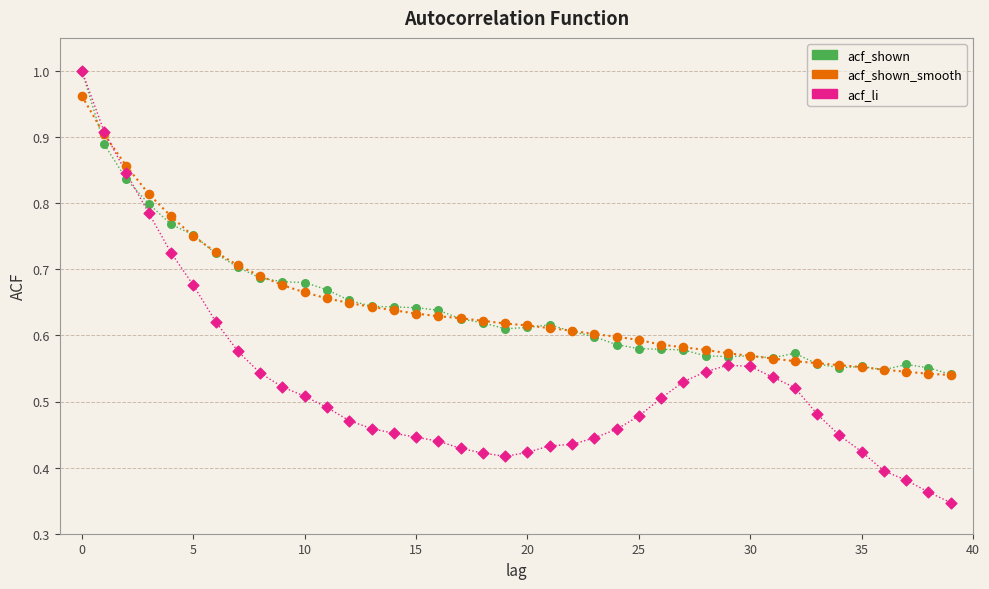

Which series has the widest spread of values?

acf_li